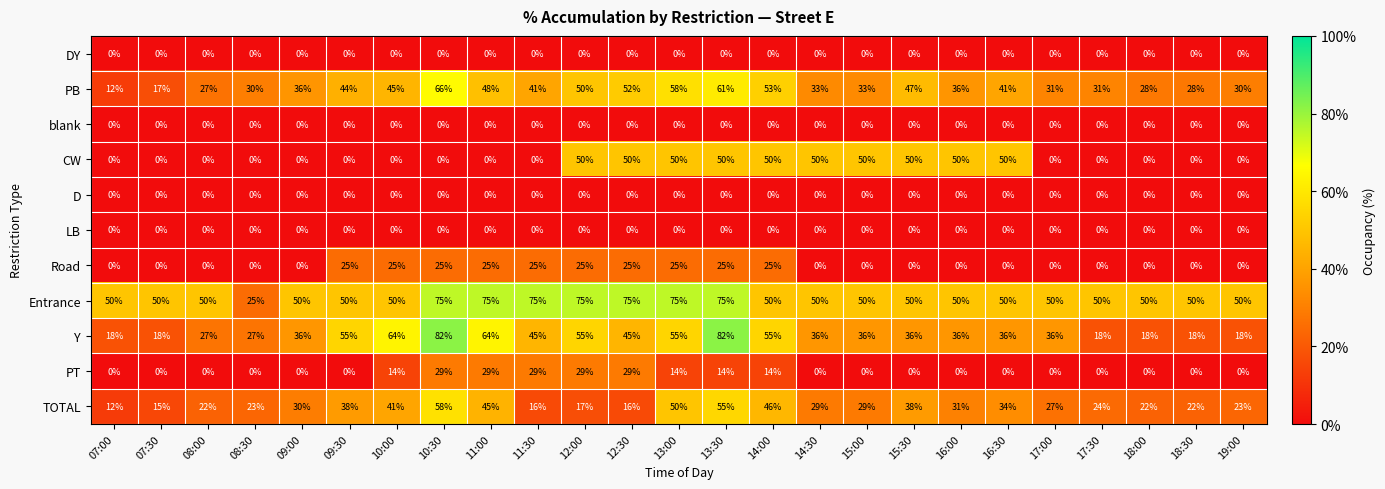

What is the spread (max minus min) of values at 13:00?

75